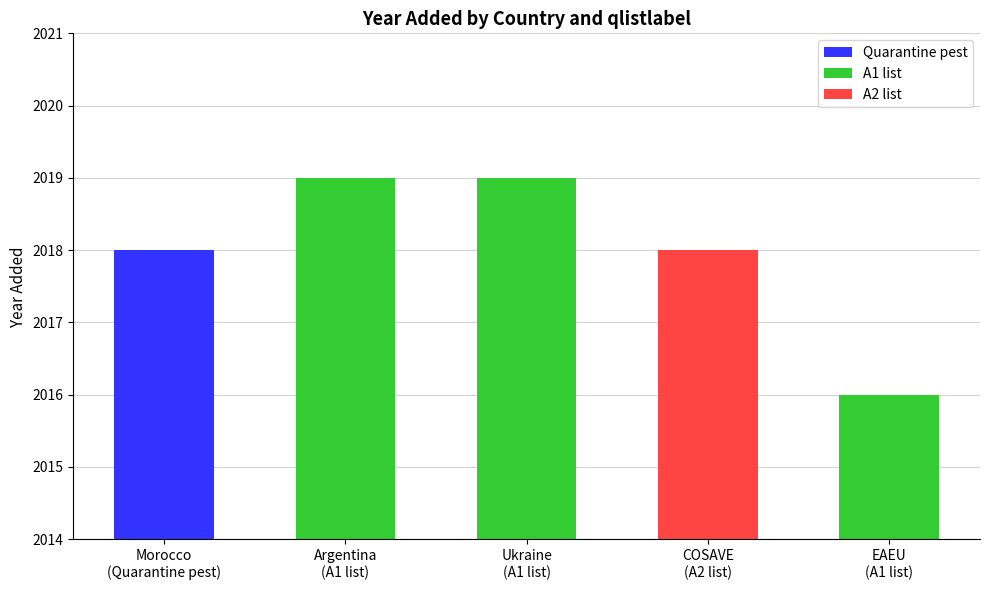

Does the chart contain any negative values?

No